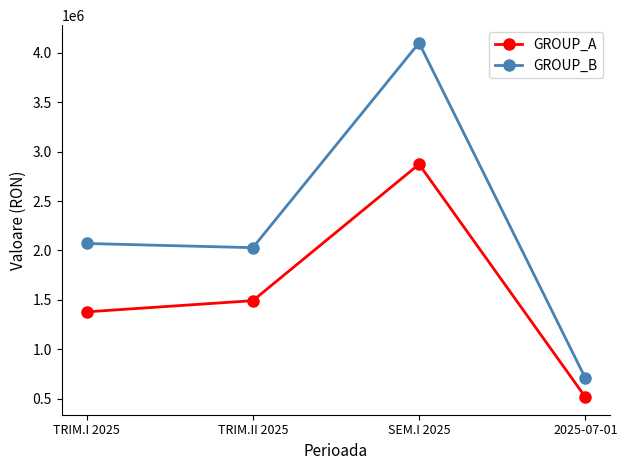

What is the sum of all GROUP_B values?

8908620.4